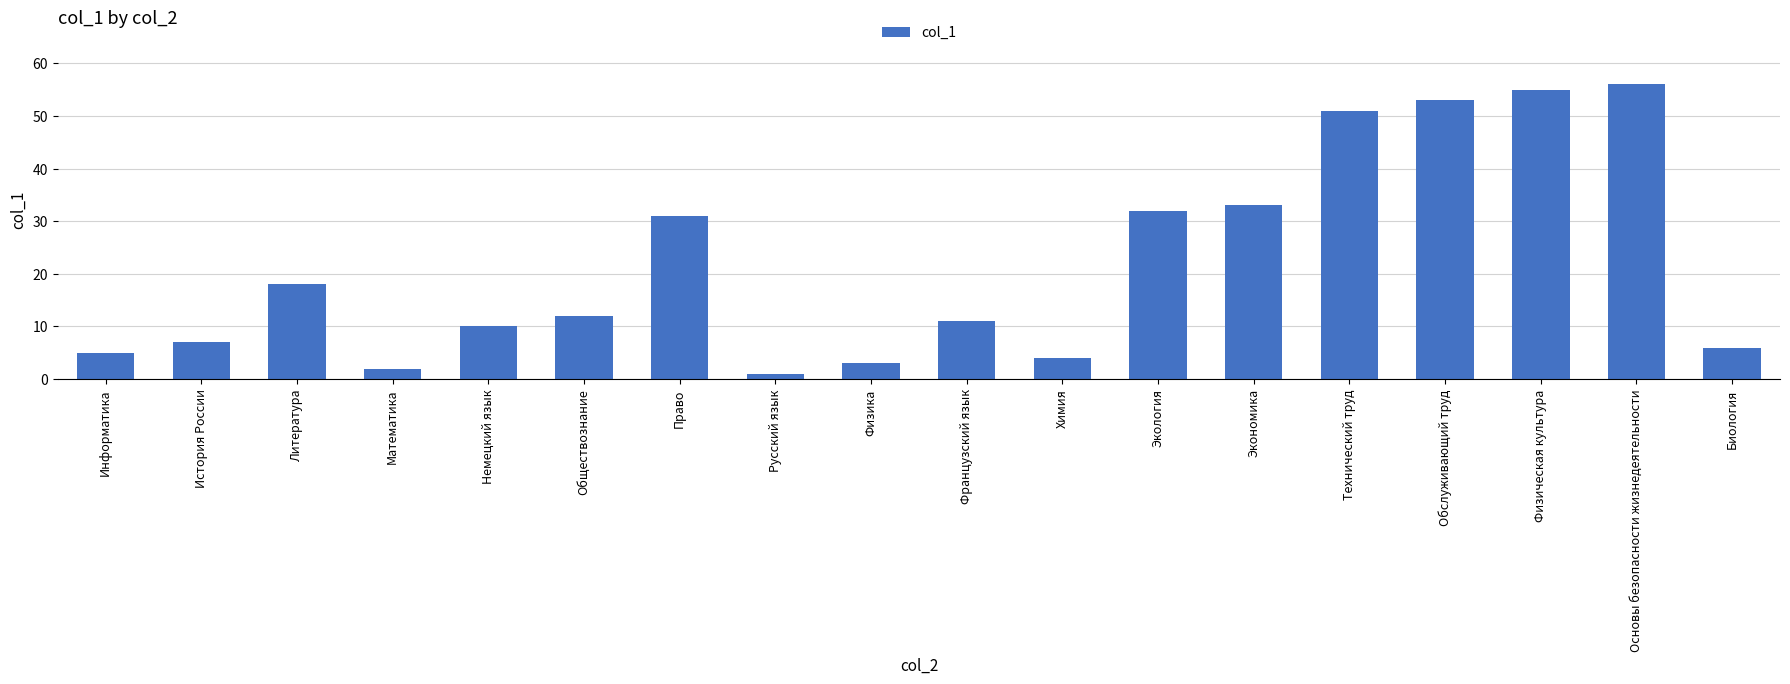

Which category has the highest value across all series?

Основы безопасности жизнедеятельности